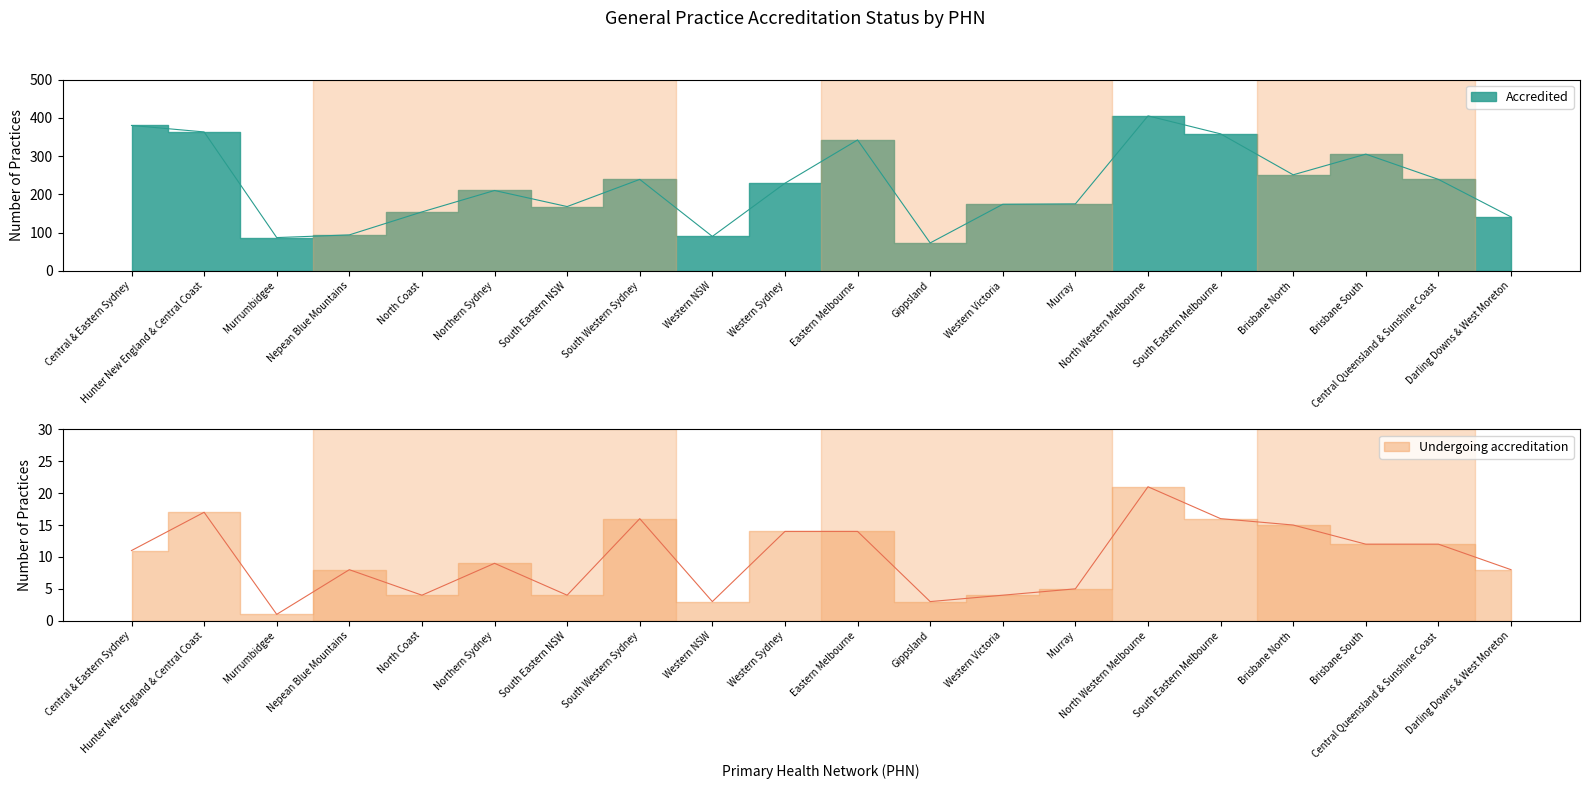

True or false: Undergoing accreditation and Accredited intersect in this chart.

False